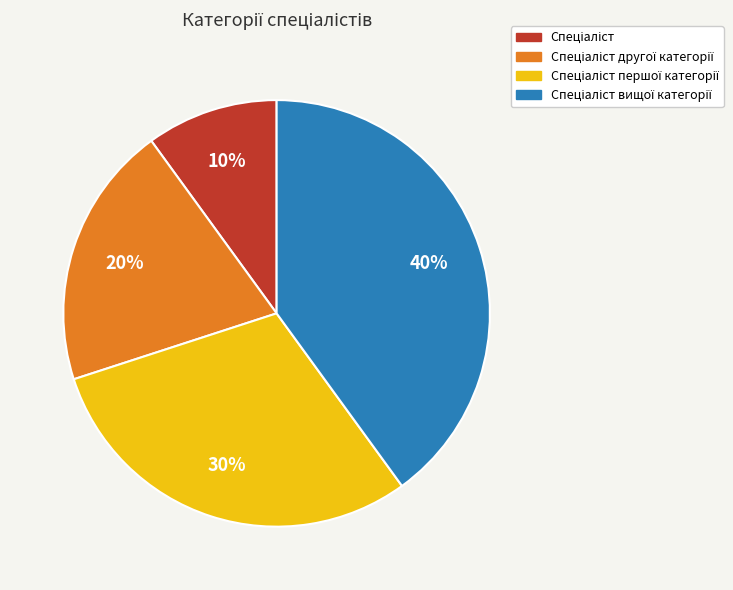

Is there a majority slice in this chart?

No